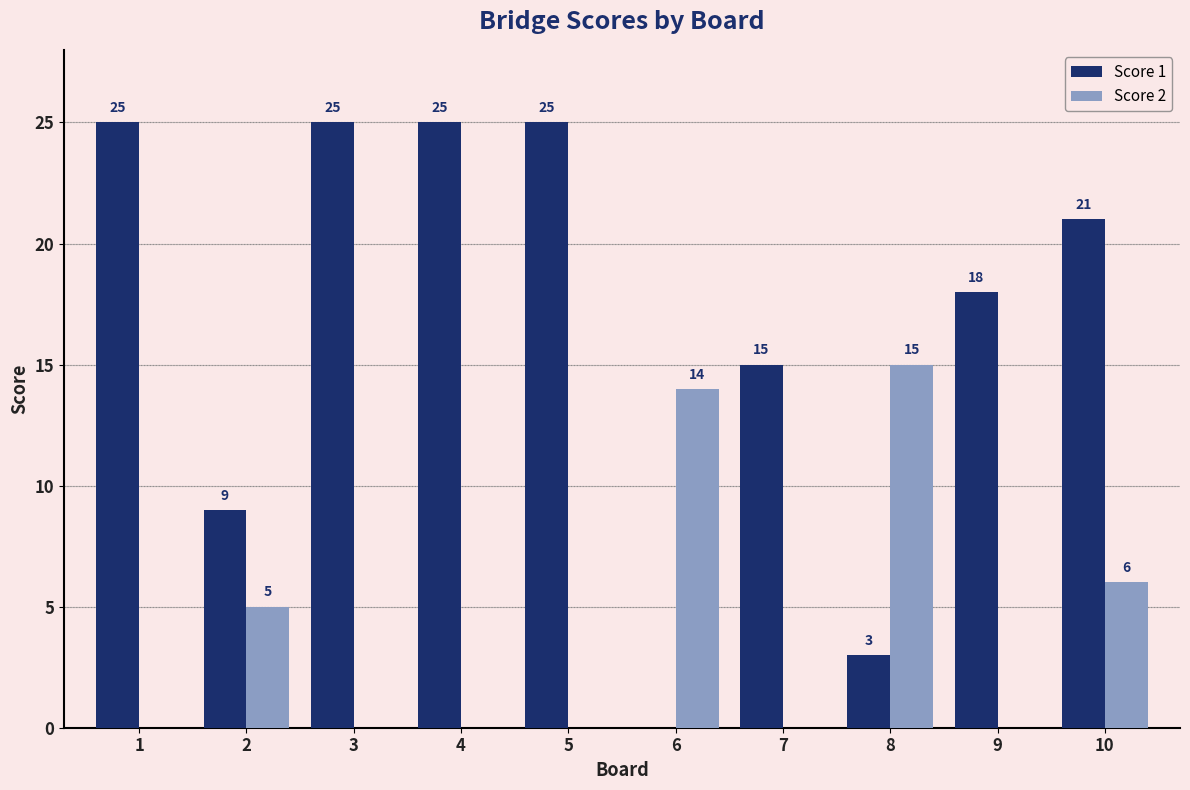

How many Score 1 values are between 9 and 25?

8